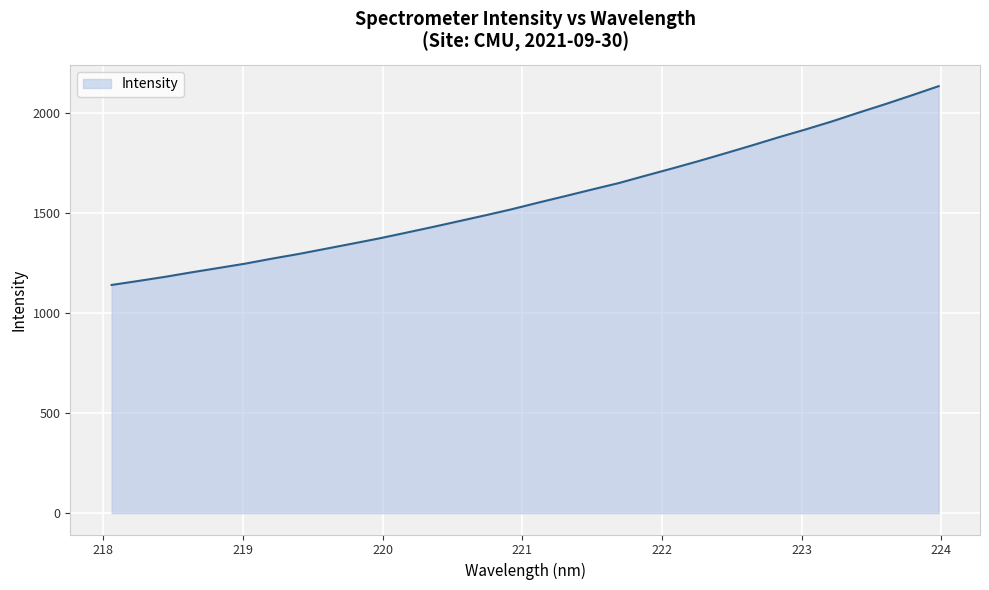

What is the difference between the maximum and minimum values?

993.0